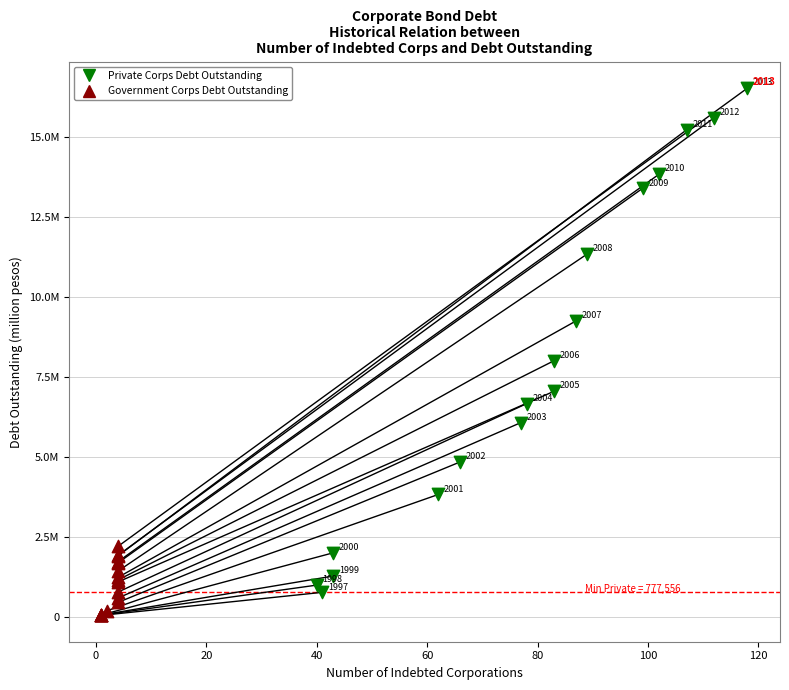

Which series has the widest spread of Y values?

Private Corps Debt Outstanding